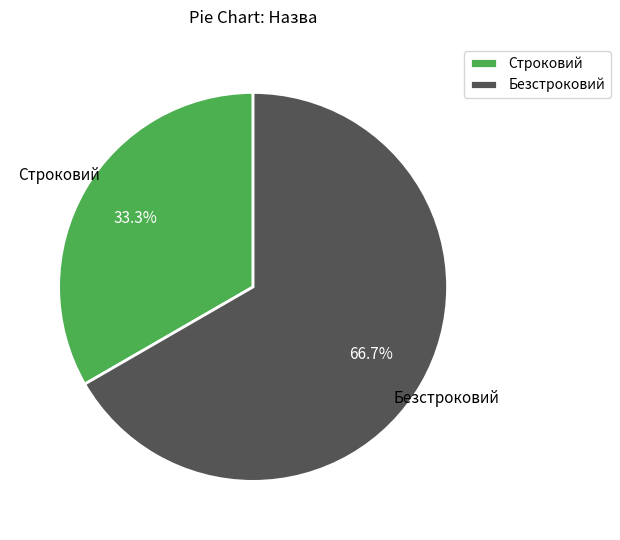

How many segments does this pie chart have?

2